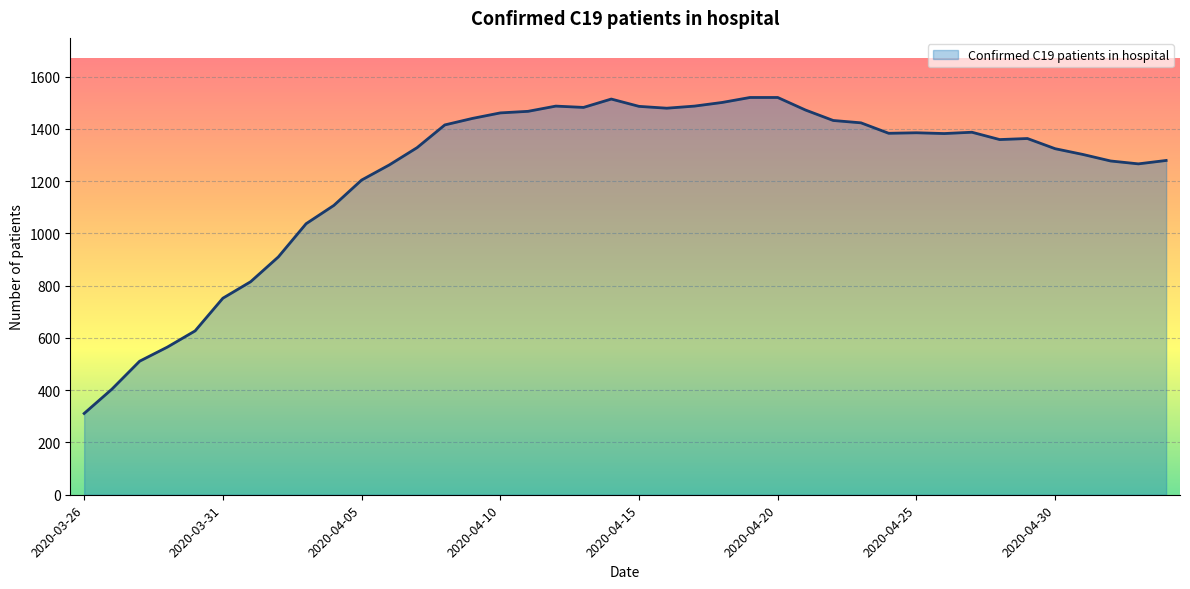

What is the minimum value shown in the chart?

311